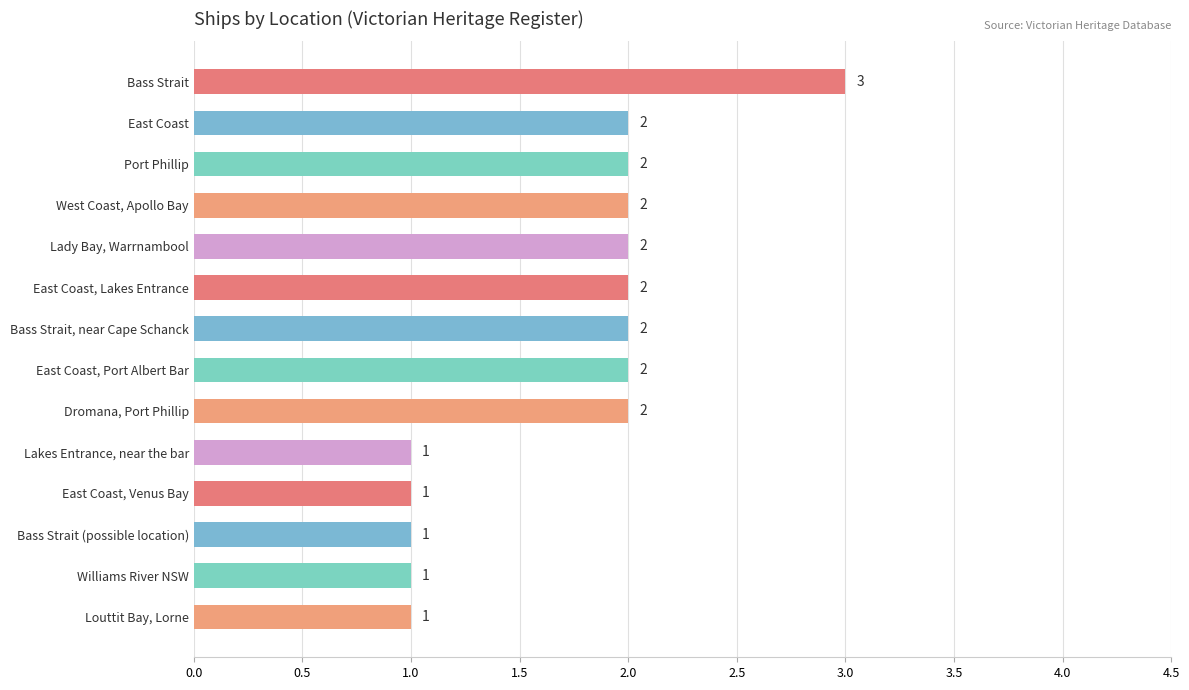

The value at Bass Strait, near Cape Schanck is 2. True or false?

True